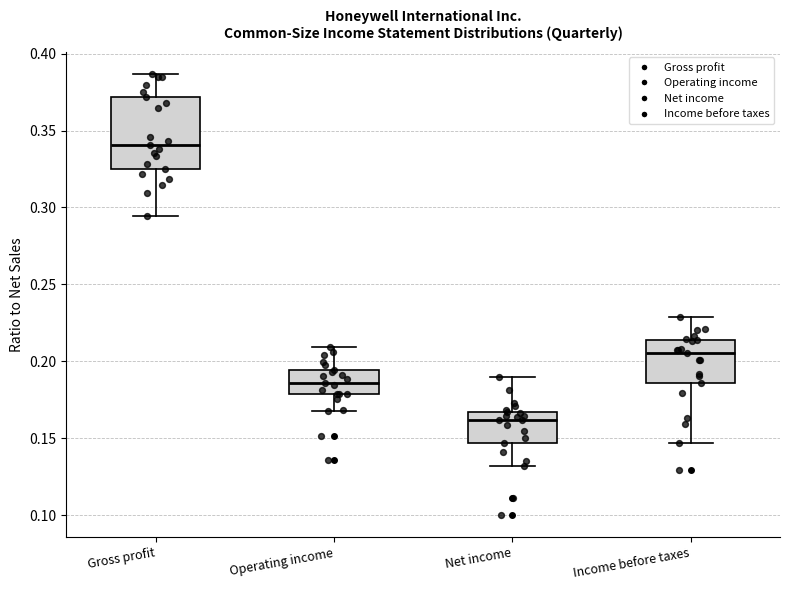

Comparing the boxes themselves (not the whiskers), which one is the tallest?

Gross profit